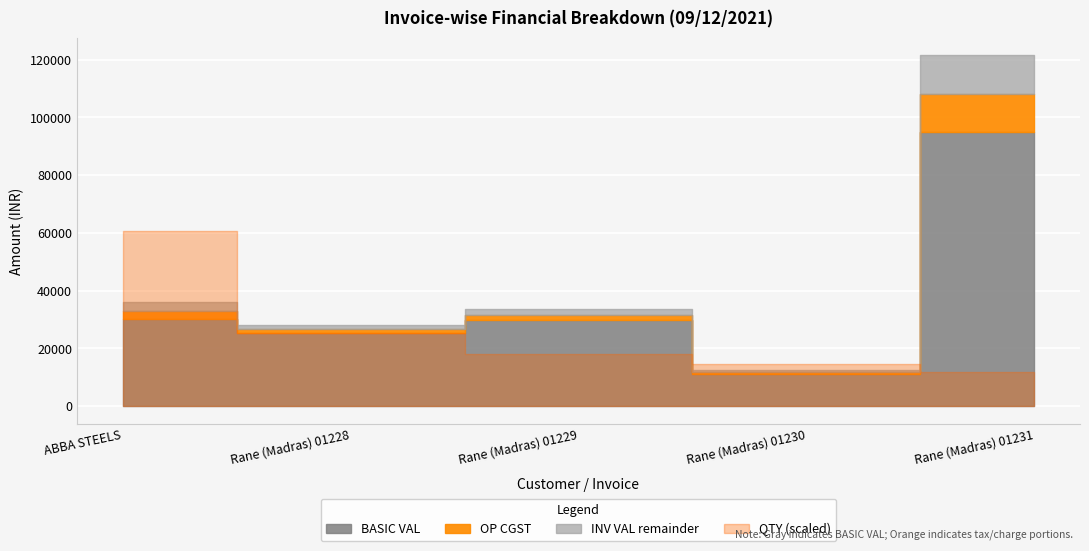

Where is BASIC VAL nearest to the value 53113?

ABBA STEELS